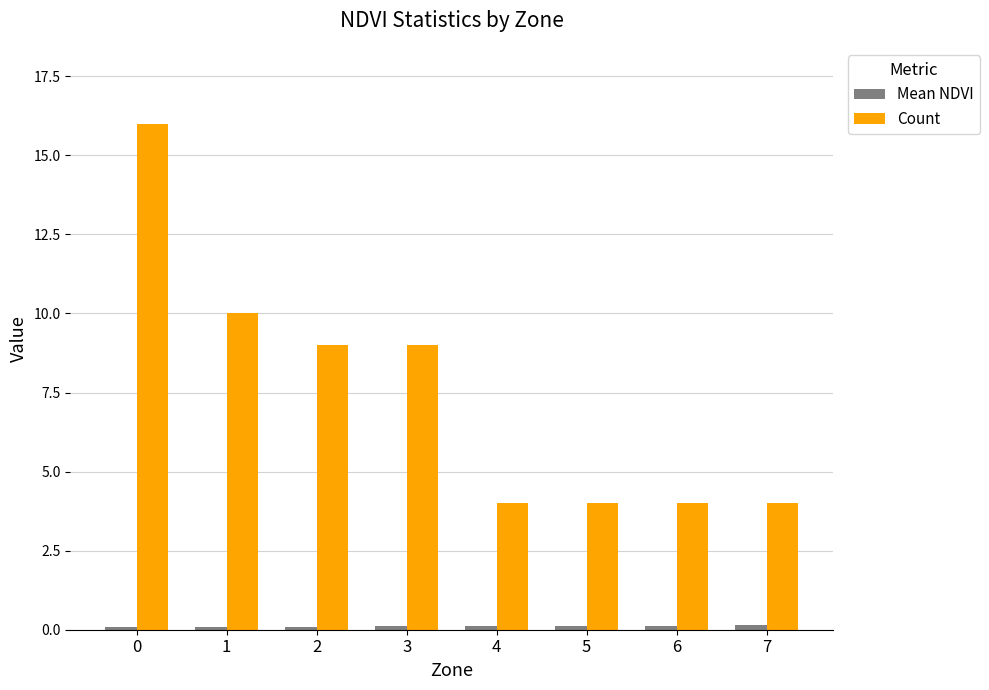

What is the difference between the highest and lowest values at 5?

3.9